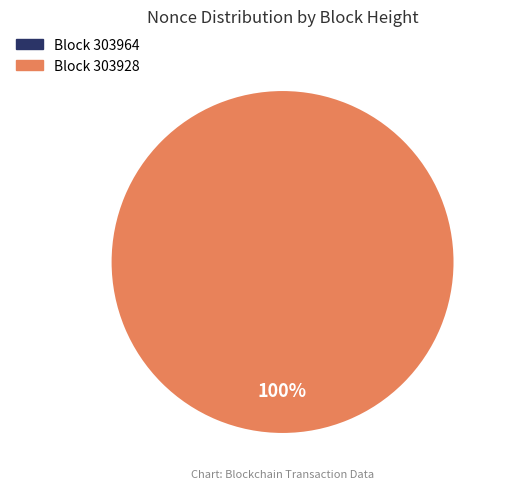

Is there any slice that represents more than half of the pie?

Yes